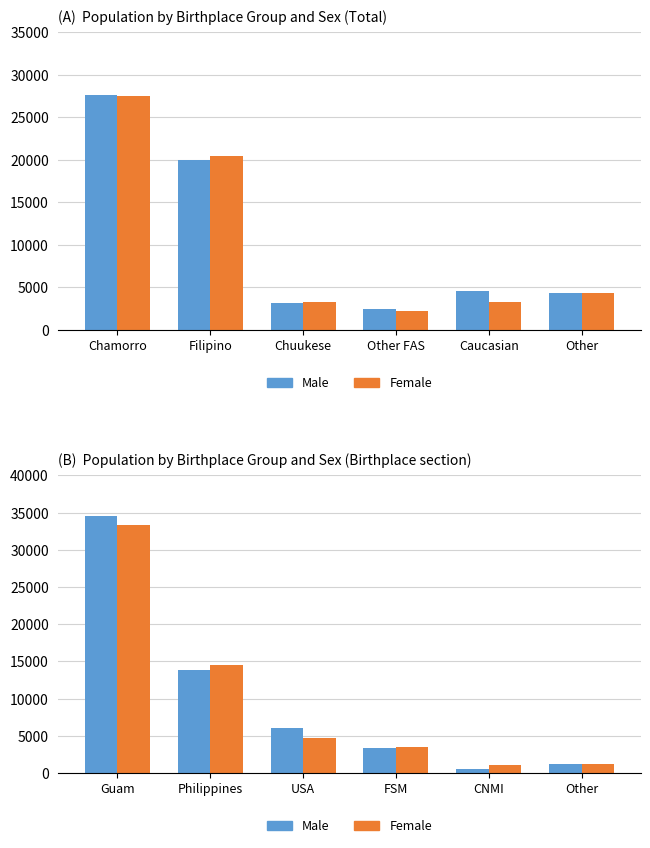

How many groups of bars are there?

6